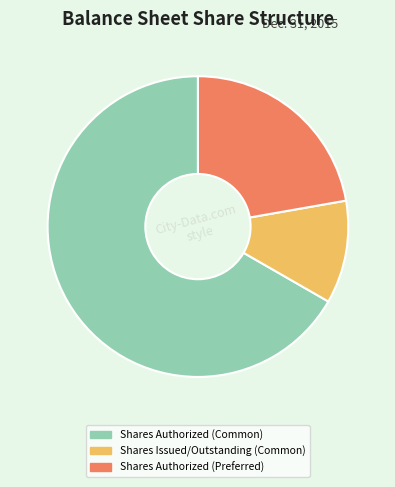

How many slices are in this pie chart?

3